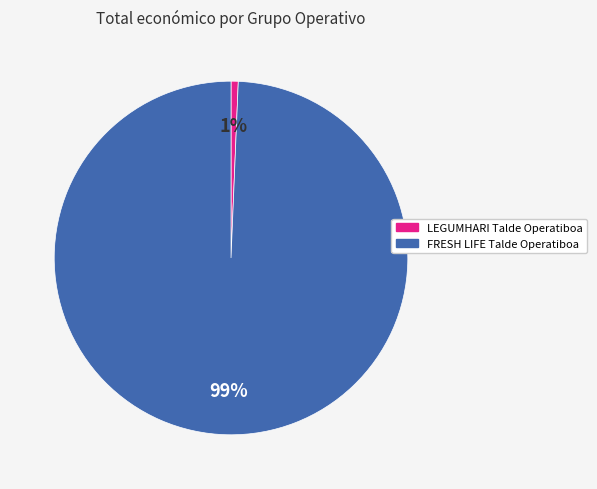

Which slice is the smallest?

LEGUMHARI Talde Operatiboa